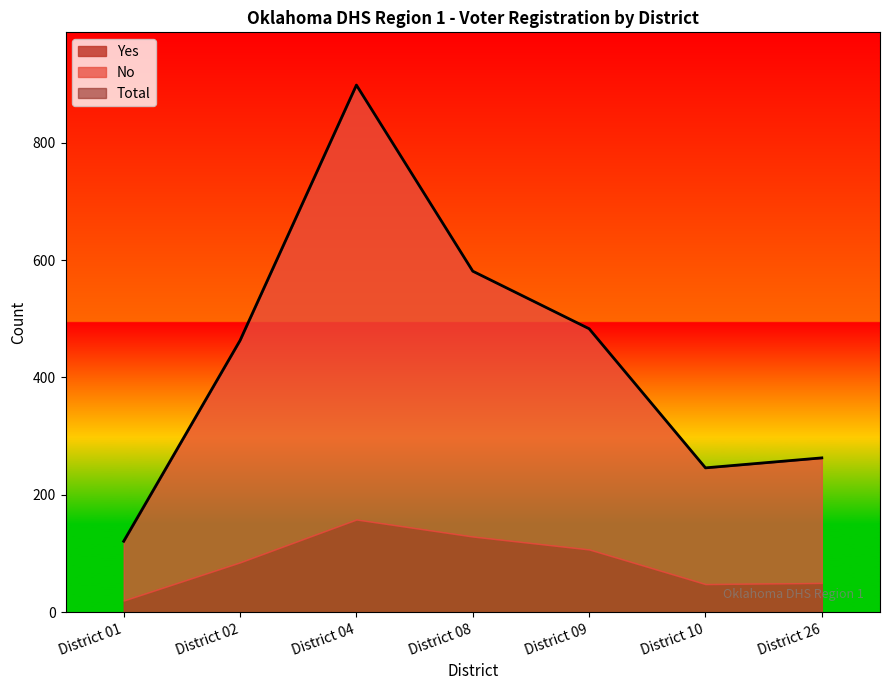

Where does the Total series first go above 463?

District 04